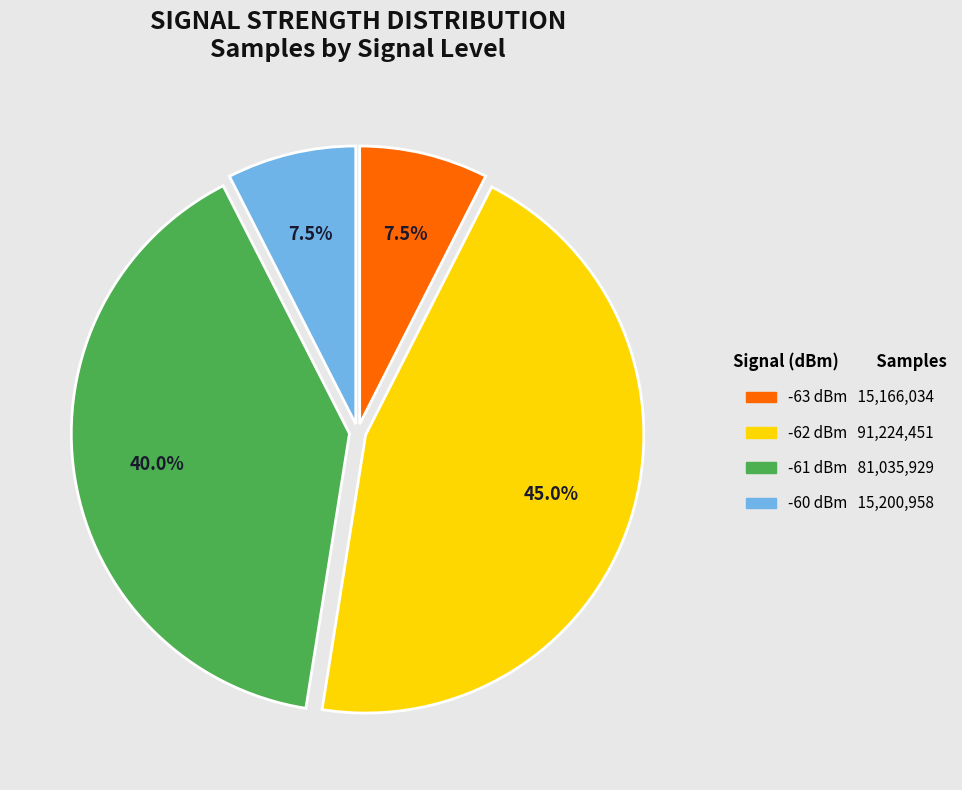

Is there any slice that represents more than half of the pie?

No